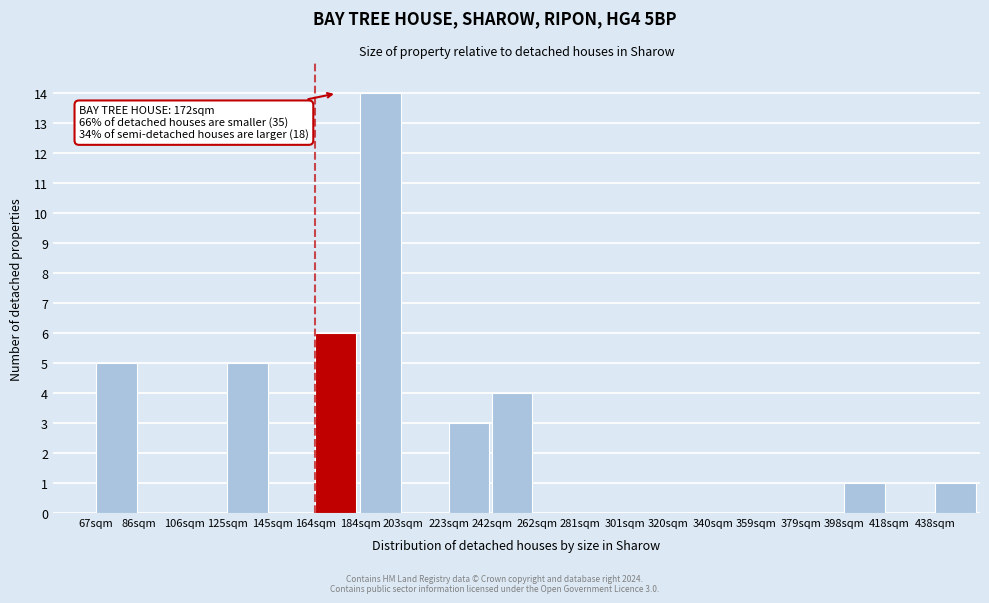

Reading right to left, transcribe all the data shown in this chart.

438sqm=1	418sqm=0	398sqm=1	379sqm=0	359sqm=0	340sqm=0	320sqm=0	301sqm=0	281sqm=0	262sqm=0	242sqm=4	223sqm=3	203sqm=0	184sqm=14	164sqm=6	145sqm=0	125sqm=5	106sqm=0	86sqm=0	67sqm=5